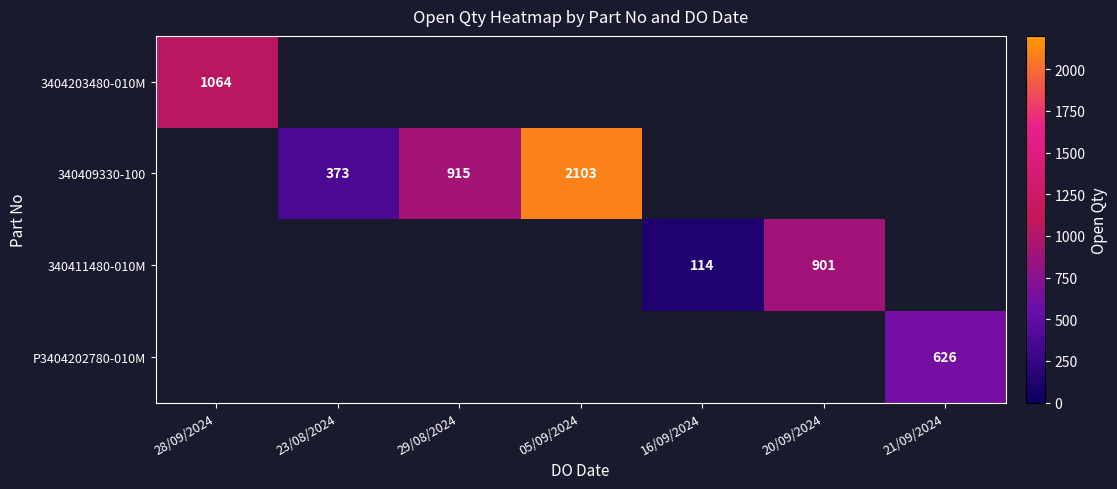

True or false: 340411480-010M has a value of 1377 at 20/09/2024.

False